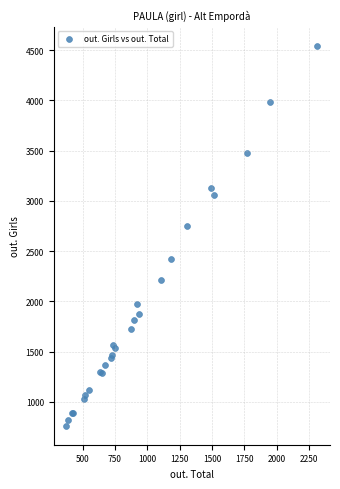

What Y value in the scatter plot is closest to 2653?

2747